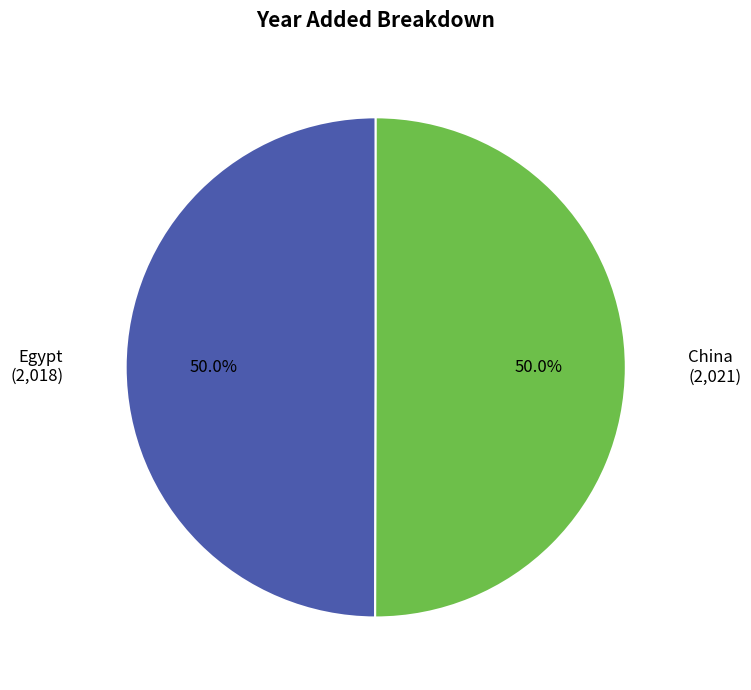

What percentage is NOT represented by China?

50.0%